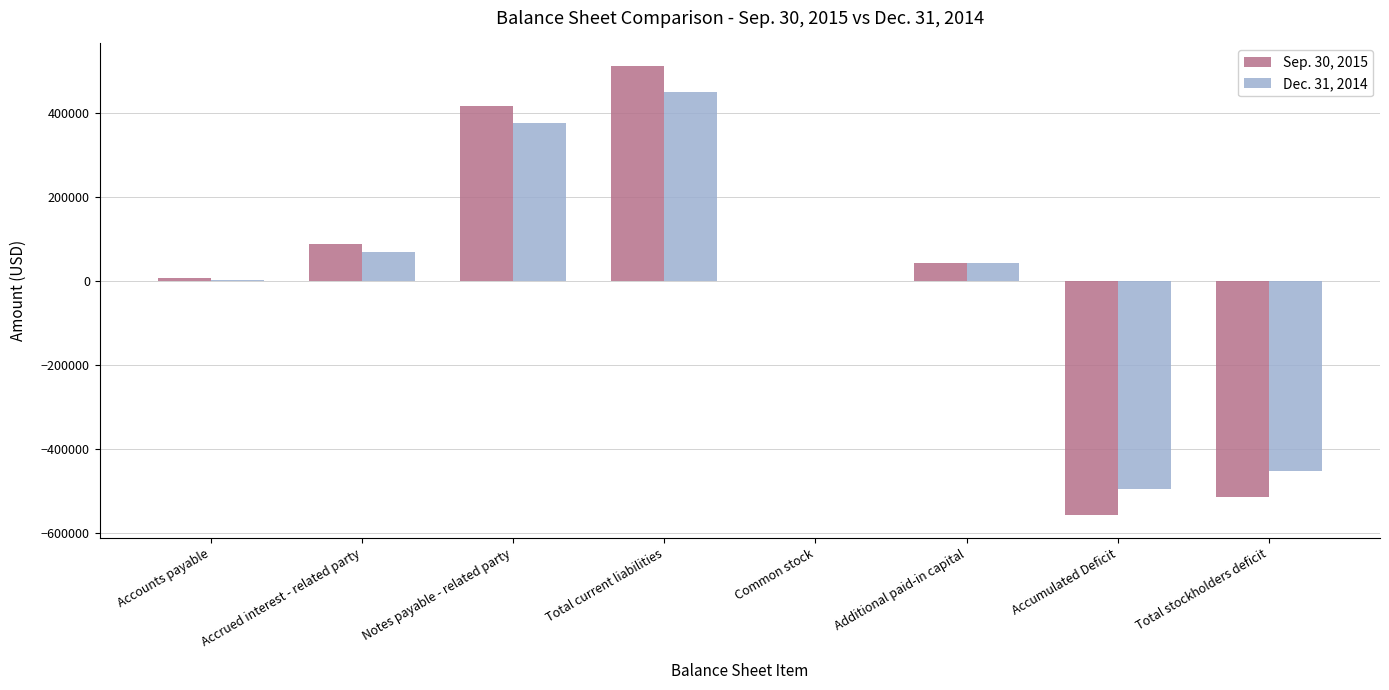

At which label does Sep. 30, 2015 reach its peak?

Total current liabilities